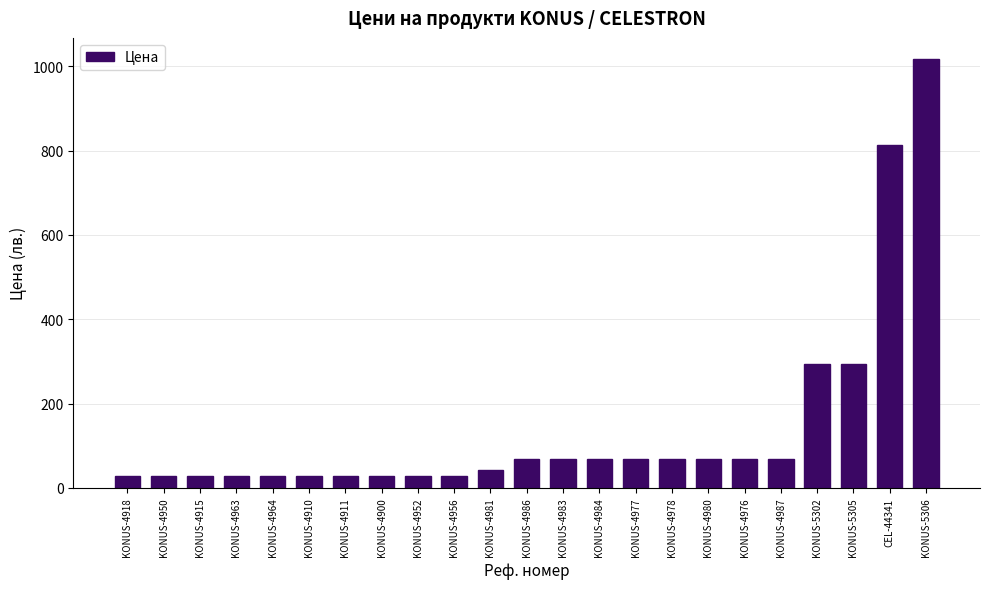

Which label corresponds to the largest value in the chart?

KONUS-5306